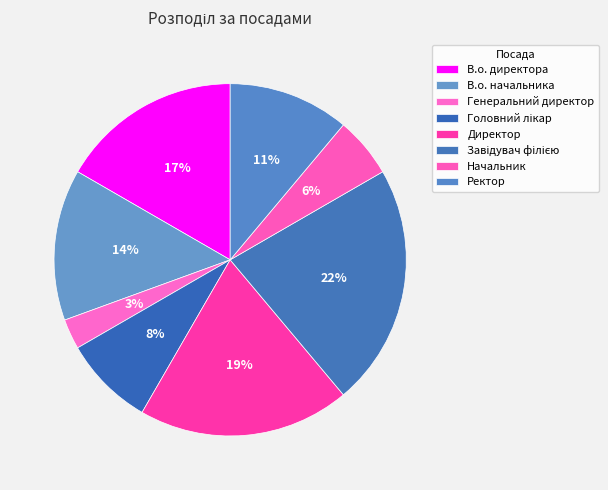

Do Ректор and Директор together represent more than half of the pie?

No